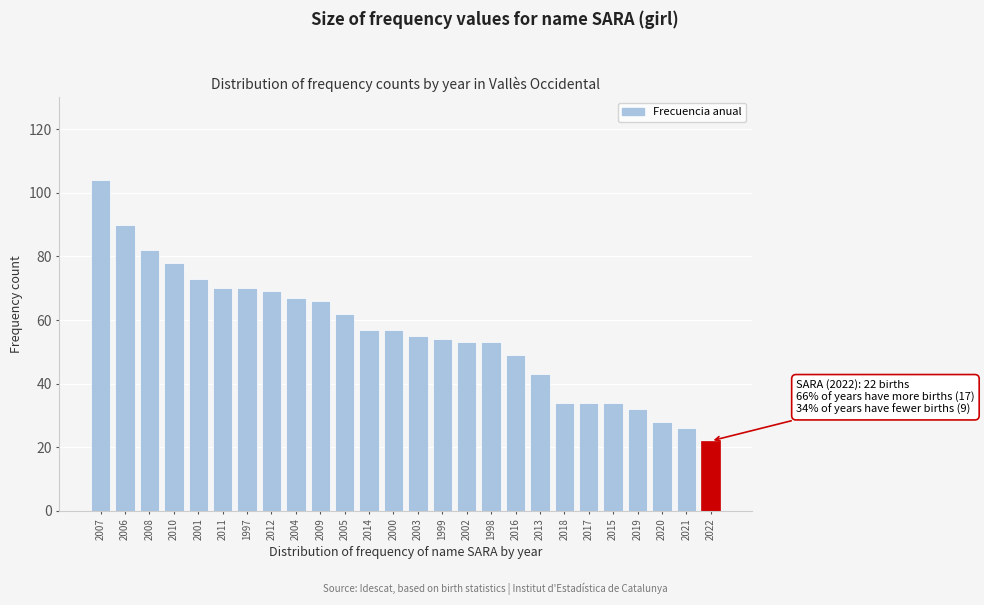

Reading left to right, list all the values displayed in this chart.

2007=104	2006=90	2008=82	2010=78	2001=73	2011=70	1997=70	2012=69	2004=67	2009=66	2005=62	2014=57	2000=57	2003=55	1999=54	2002=53	1998=53	2016=49	2013=43	2018=34	2017=34	2015=34	2019=32	2020=28	2021=26	2022=22